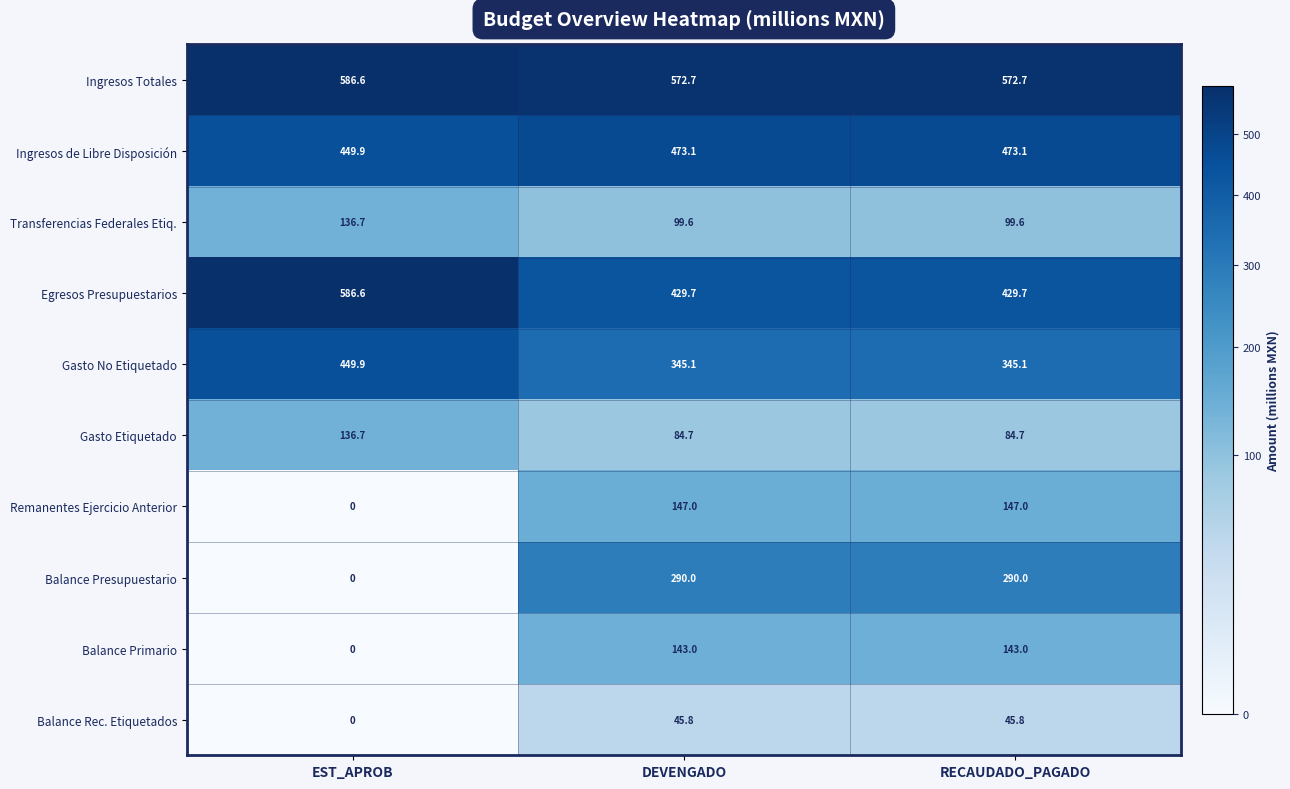

At RECAUDADO_PAGADO, list the series in order from largest to smallest.

Ingresos Totales, Ingresos de Libre Disposición, Egresos Presupuestarios, Gasto No Etiquetado, Balance Presupuestario, Remanentes Ejercicio Anterior, Balance Primario, Transferencias Federales Etiq., Gasto Etiquetado, Balance Rec. Etiquetados